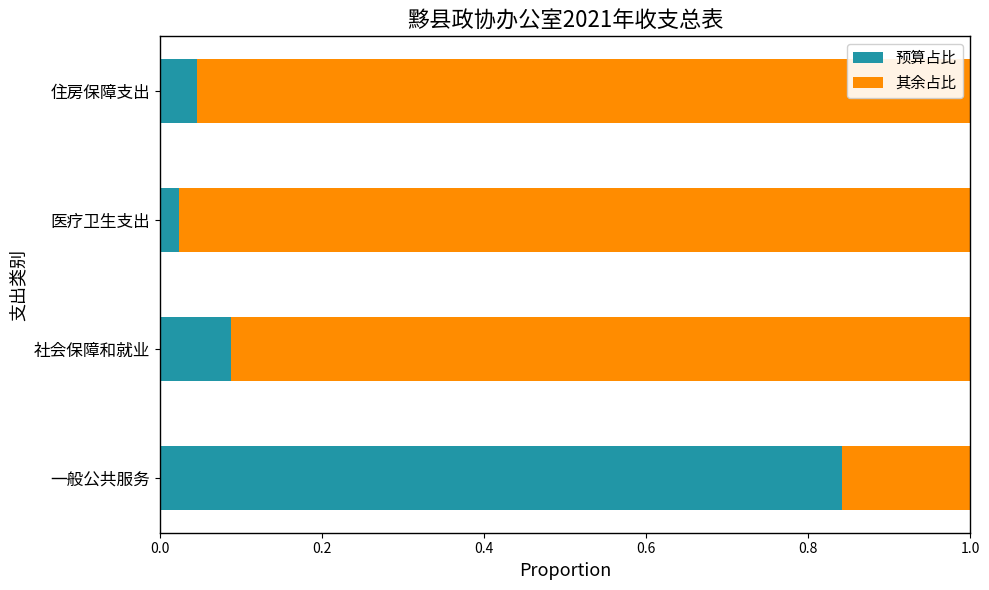

List the labels in order of 预算占比 value, smallest first.

医疗卫生支出, 住房保障支出, 社会保障和就业, 一般公共服务